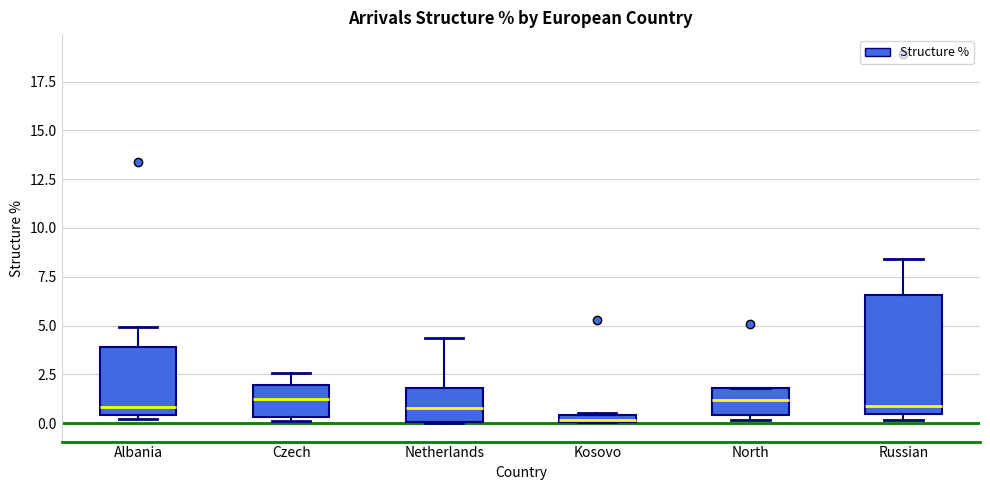

Which box is the tallest, from its lower edge to its upper edge?

Russian